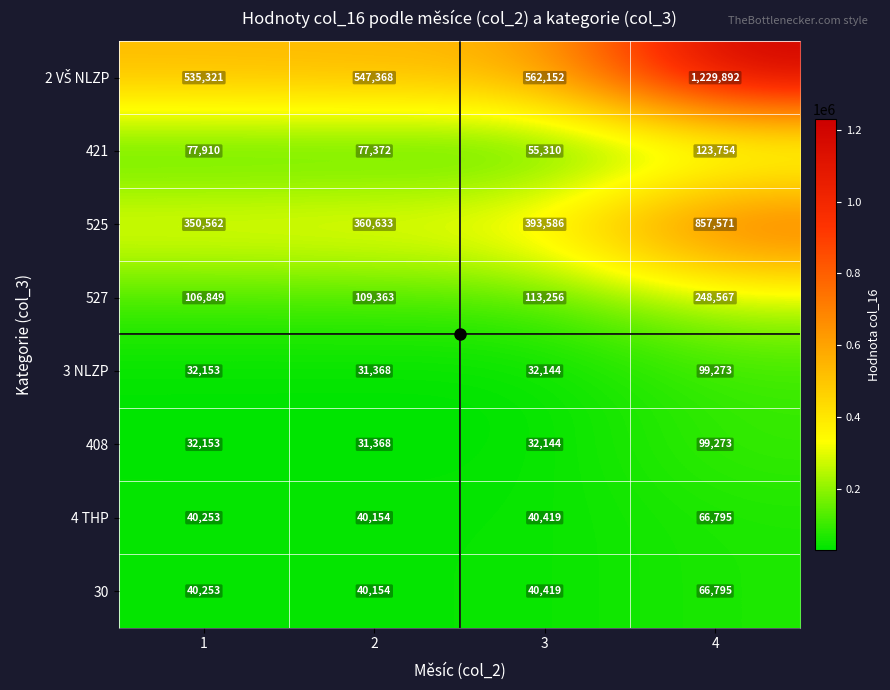

What is the smallest value displayed?

31368